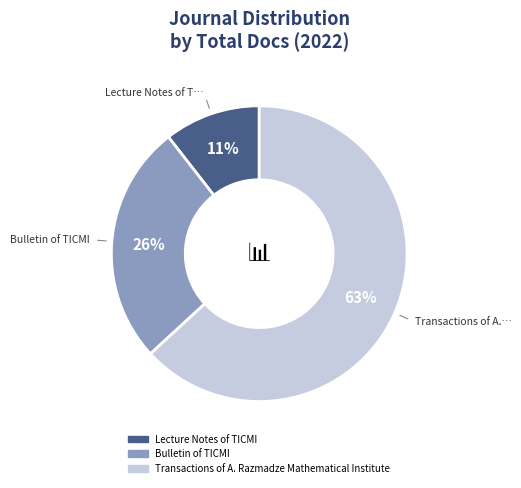

Which category has the biggest portion of the pie?

Transactions of A. Razmadze Mathematical Institute